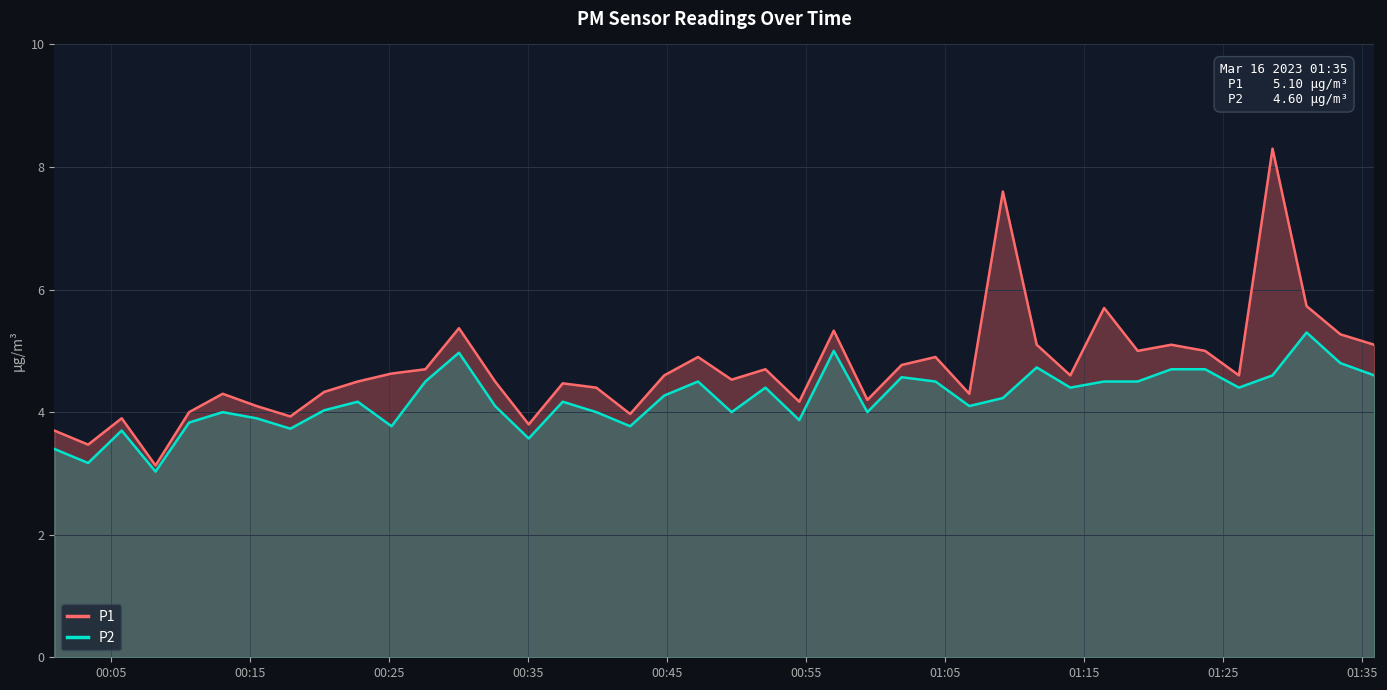

How many values in the P1 series exceed 4?

32